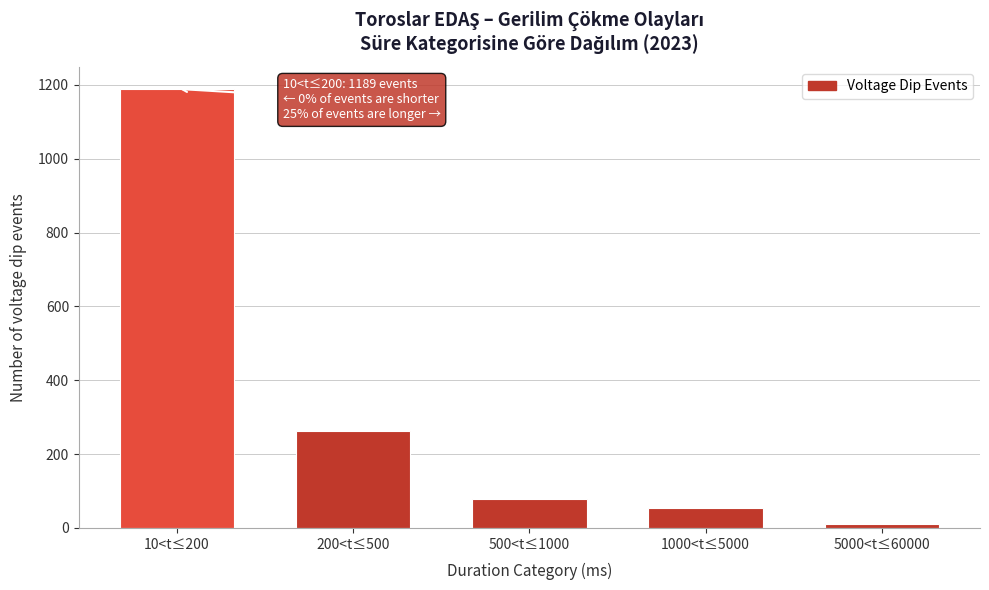

Reading right to left, list all the values displayed in this chart.

10	54	79	263	1189